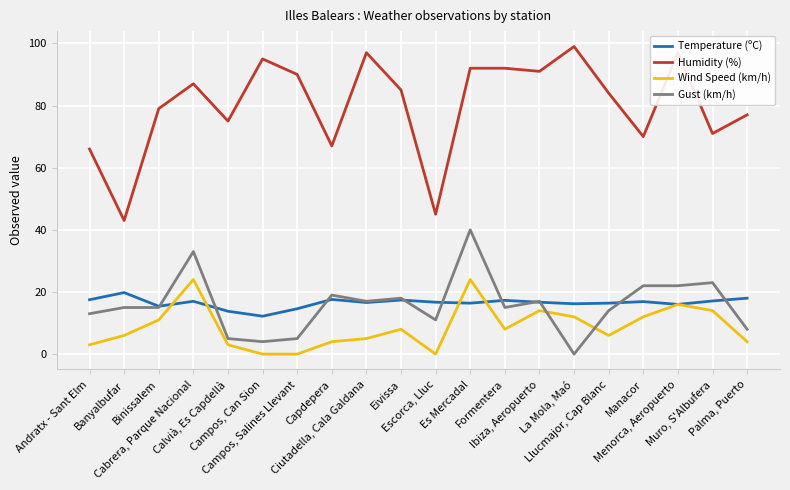

Does the chart have visible grid lines?

Yes